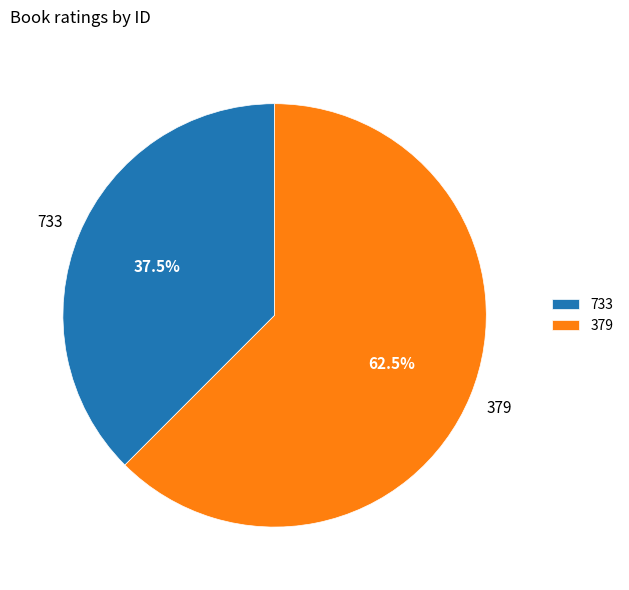

Rank the categories by value from highest to lowest.

379, 733